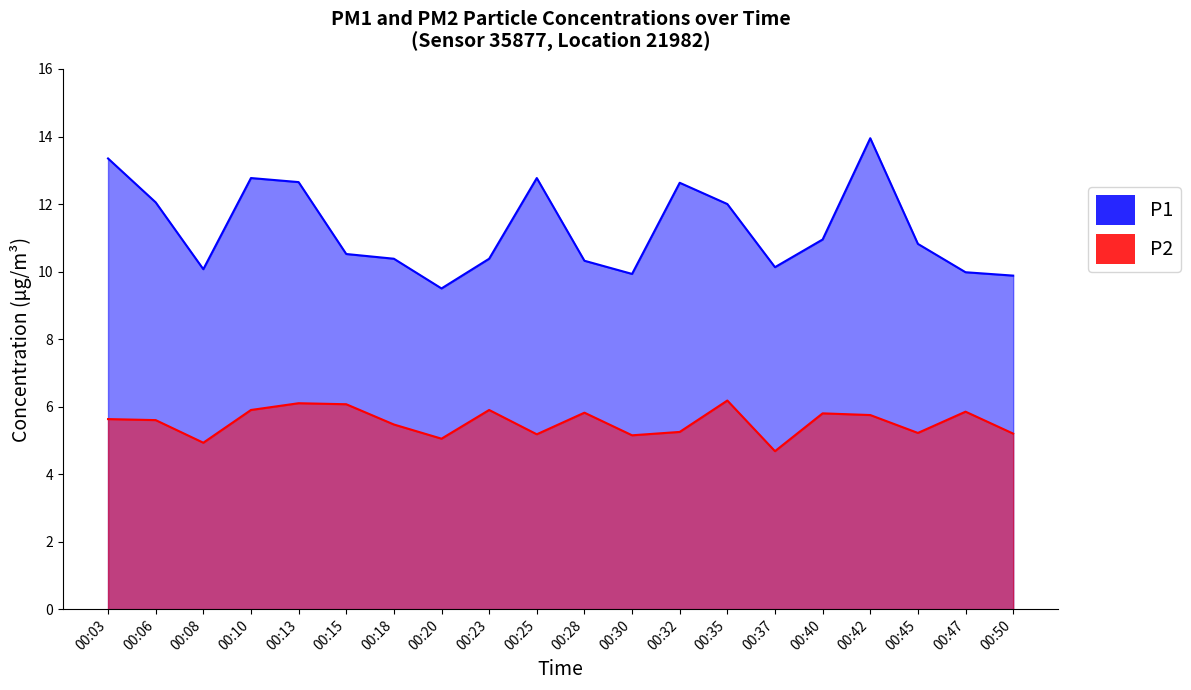

What is the smallest value displayed?

4.7